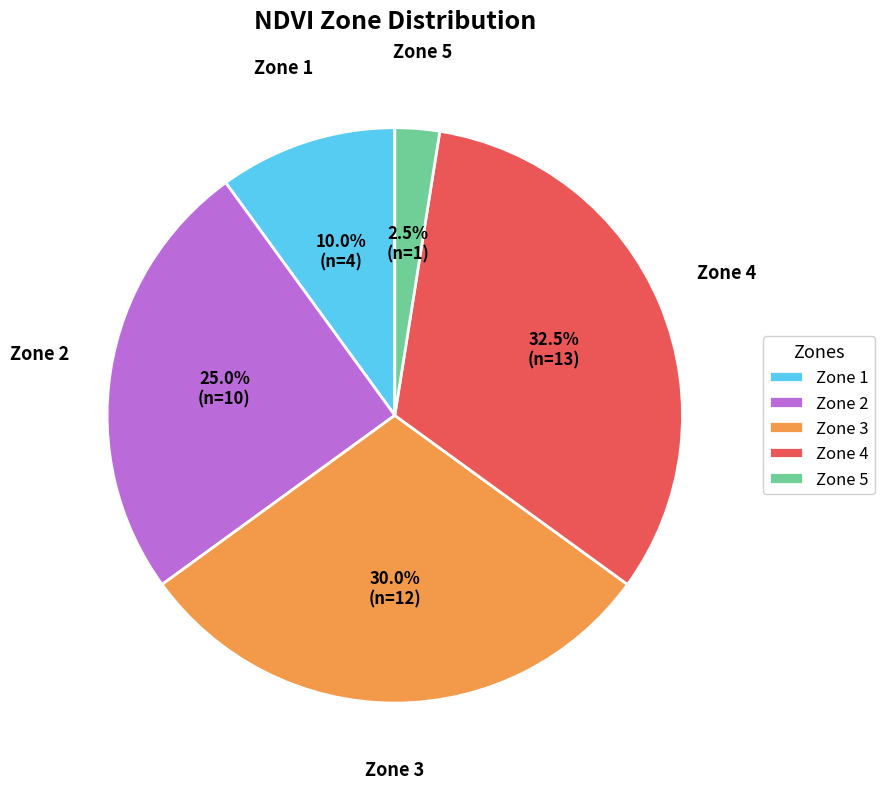

Rank the categories by value from lowest to highest.

Zone 5, Zone 1, Zone 2, Zone 3, Zone 4